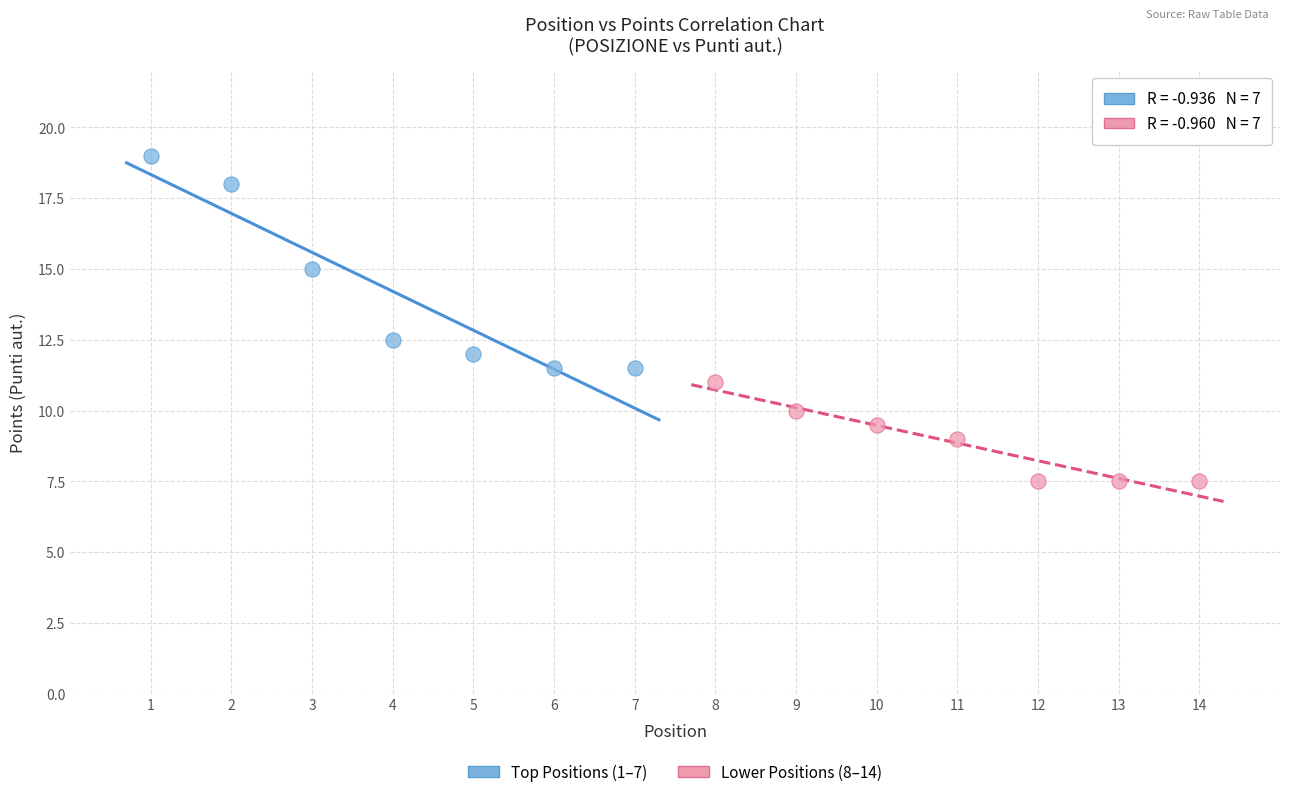

Which series has the widest spread of Y values?

Top Positions (1–7)